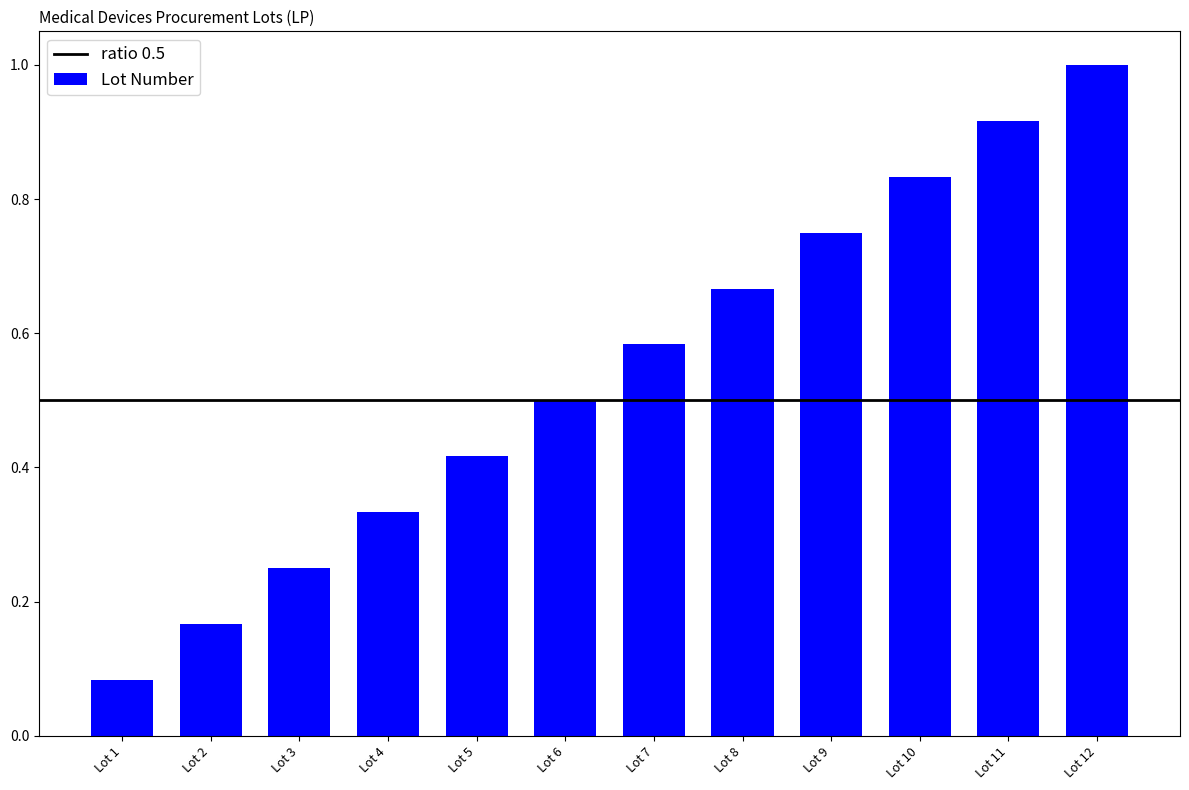

Rank the categories by value from lowest to highest.

Lot 1, Lot 2, Lot 3, Lot 4, Lot 5, Lot 6, Lot 7, Lot 8, Lot 9, Lot 10, Lot 11, Lot 12